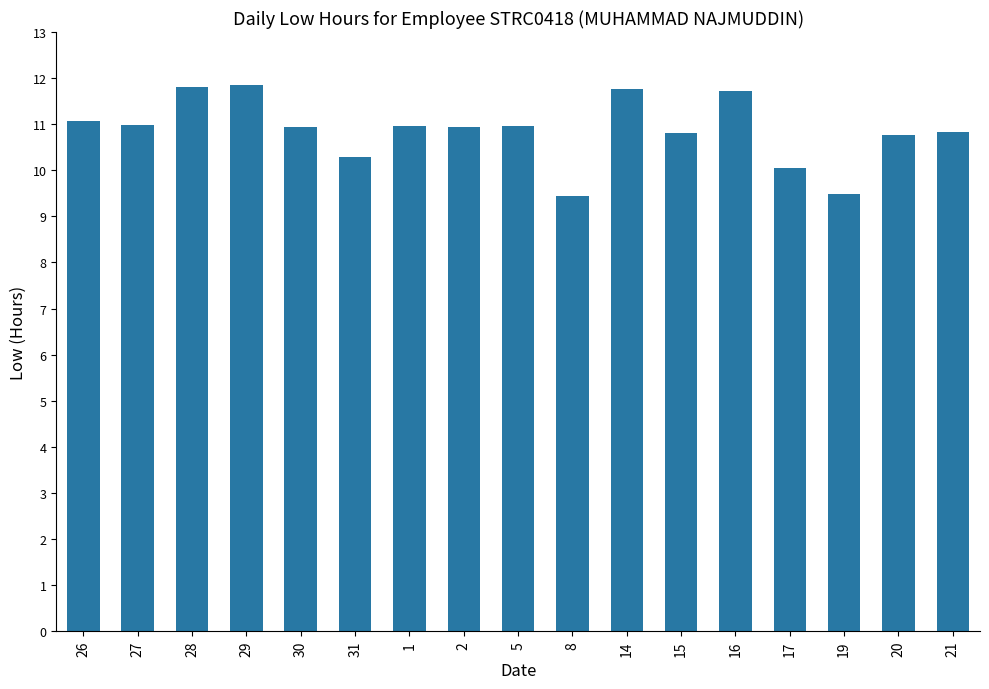

The value at 2 is 14.8. True or false?

False